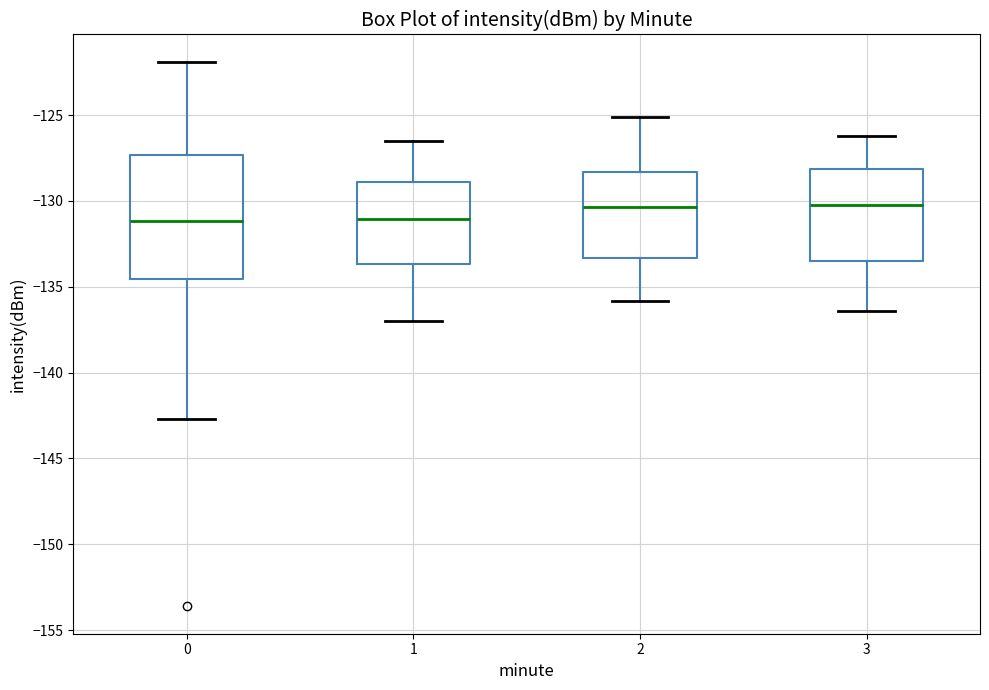

Reading left to right, read every box against the y-axis: the position of its median line, the range the box covers, and the ends of its whiskers. The values are not printed on the chart, so give them approximately, as read against the axis.

0: median -131.0, box -134.5 to -127.5, whiskers -142.5 to -122.0
1: median -131.0, box -133.5 to -129.0, whiskers -137.0 to -126.5
2: median -130.5, box -133.5 to -128.5, whiskers -136.0 to -125.0
3: median -130.0, box -133.5 to -128.0, whiskers -136.5 to -126.0